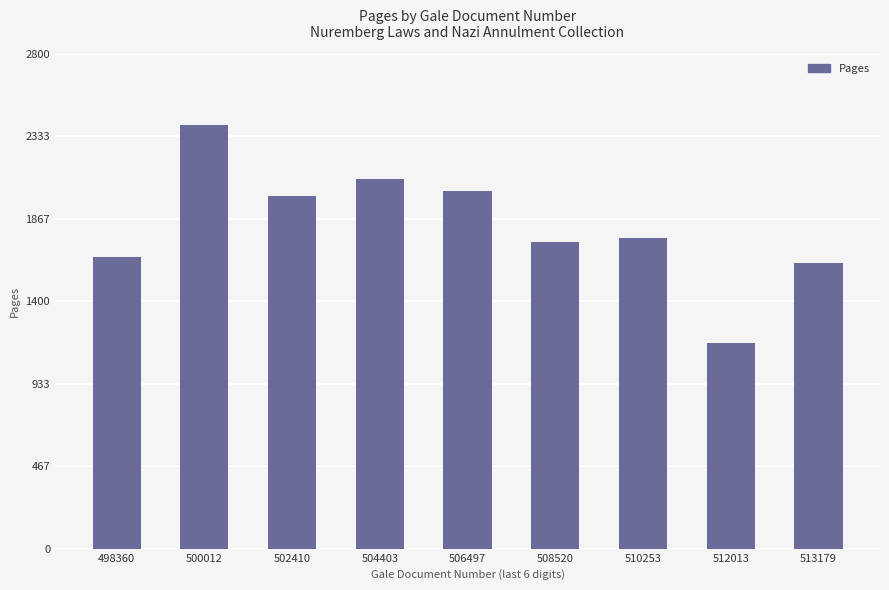

Rank the categories by value from lowest to highest.

512013, 513179, 498360, 508520, 510253, 502410, 506497, 504403, 500012